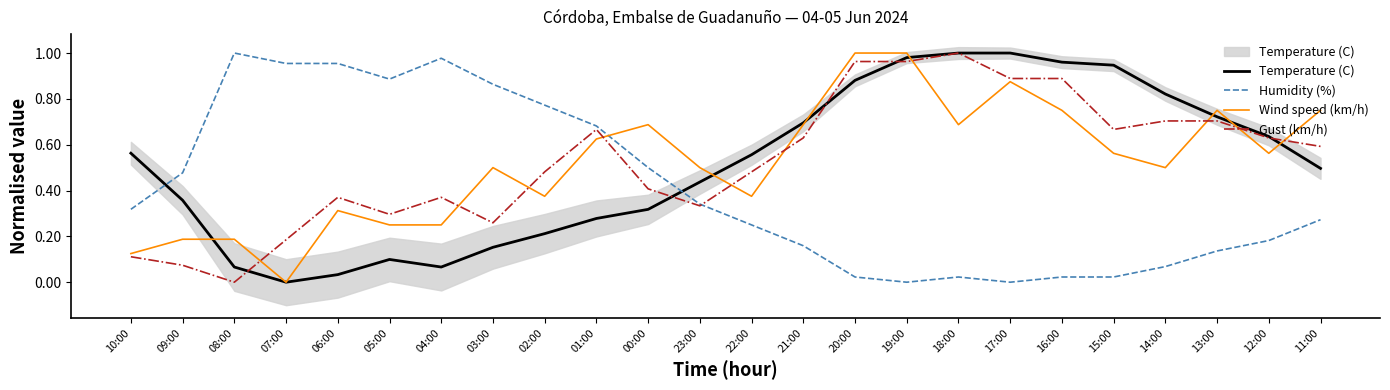

What is the label of the 18th point from the left?

17:00